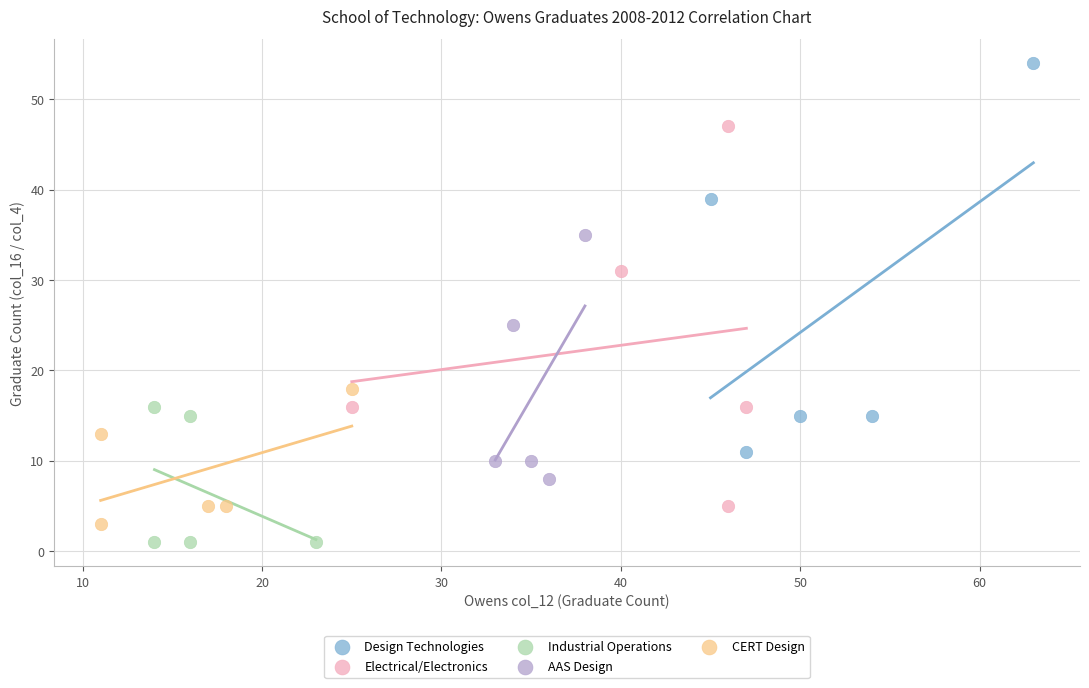

Which series has the widest spread of Y values?

Design Technologies